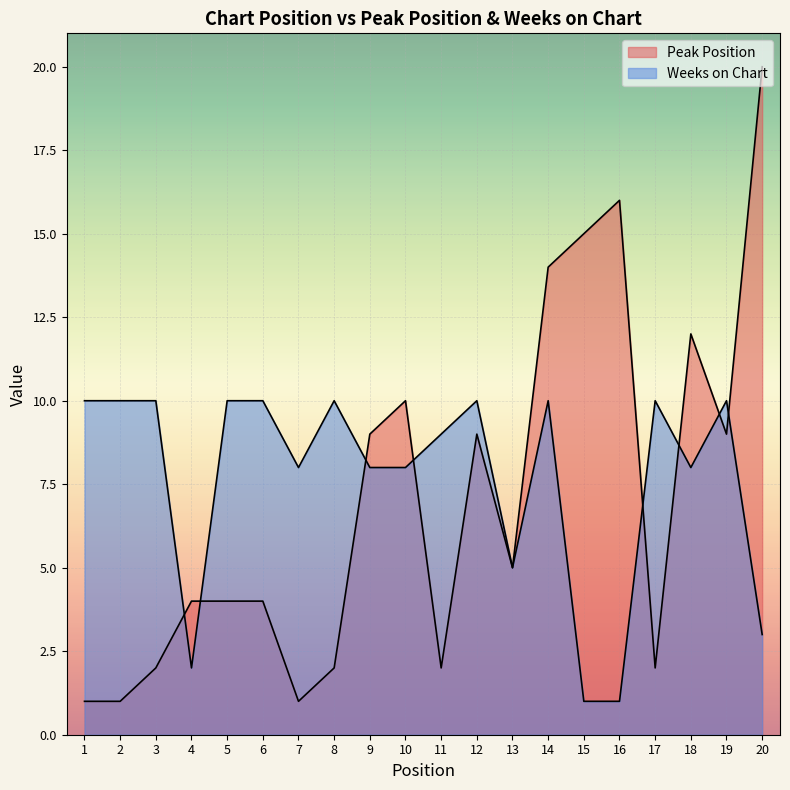

Is the value of Peak Position at 17 greater than the value of Weeks on Chart at 15?

Yes